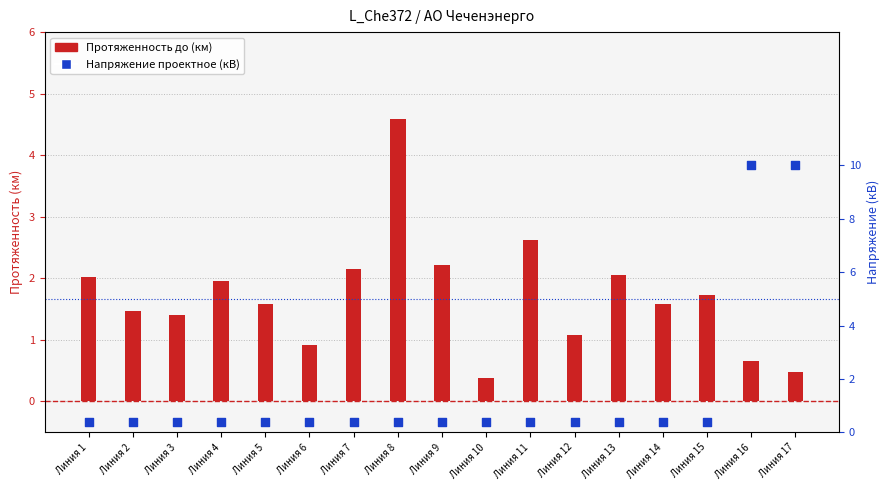

What are all the series names shown in the legend?

Протяженность до (км), Напряжение проектное (кВ)